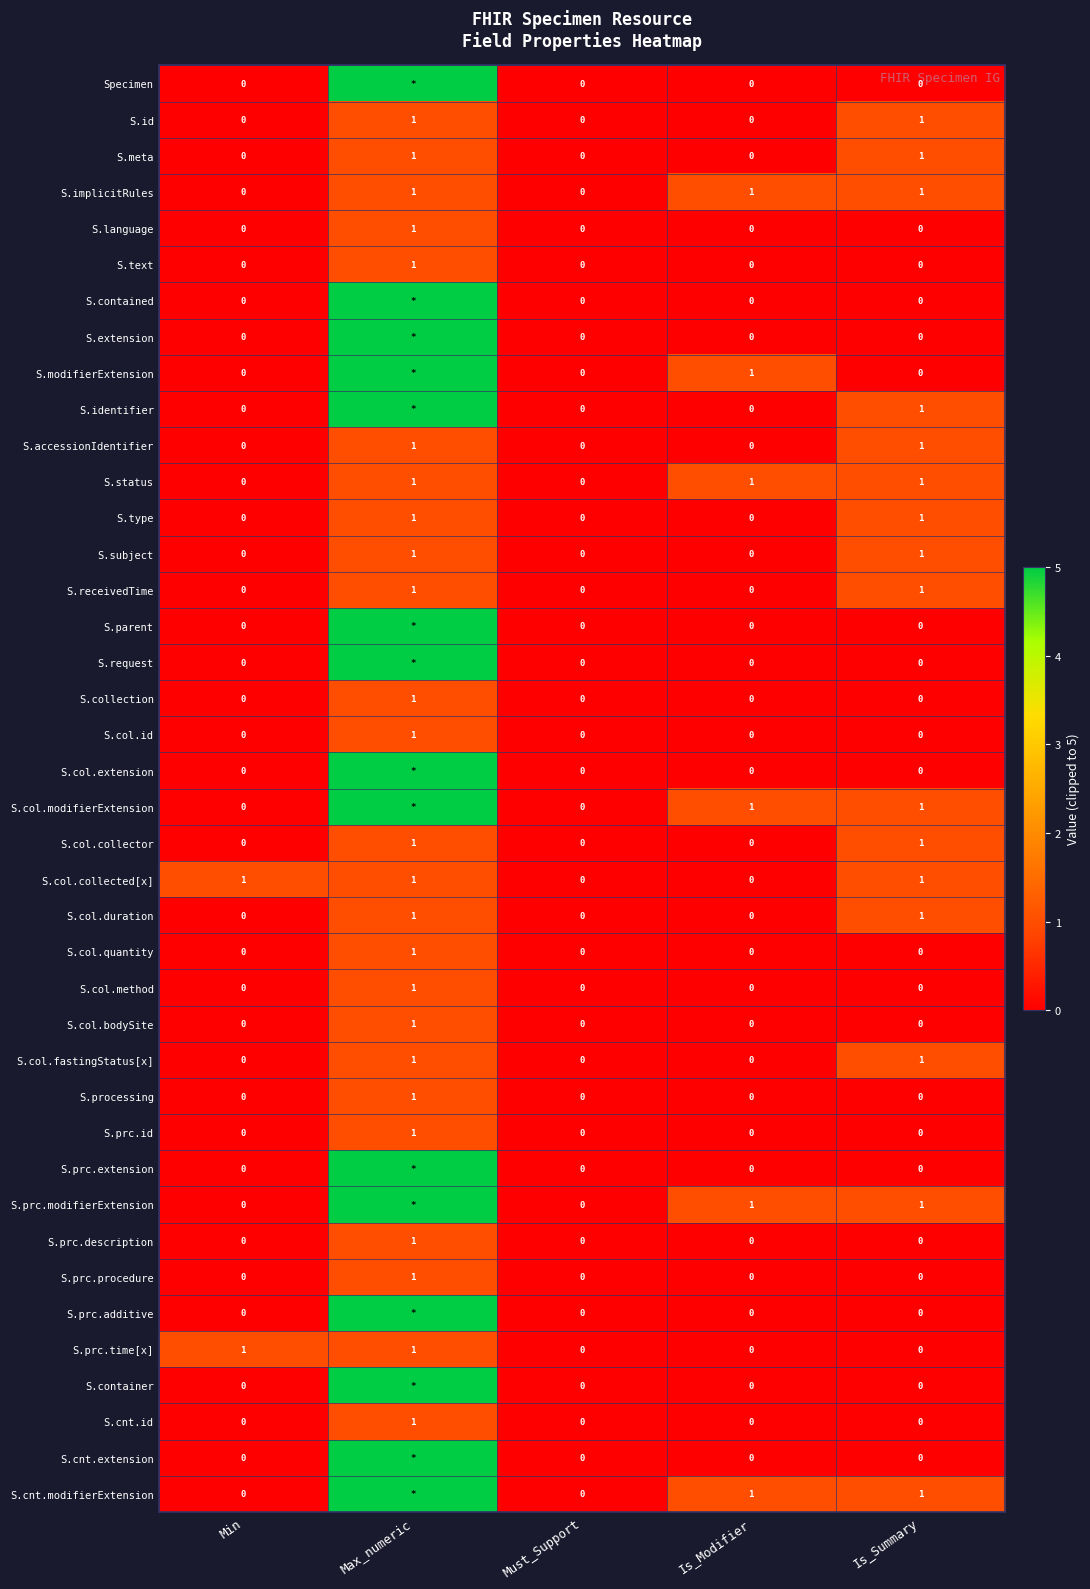

What is the difference between the second highest and minimum values in the S.col.duration series?

1